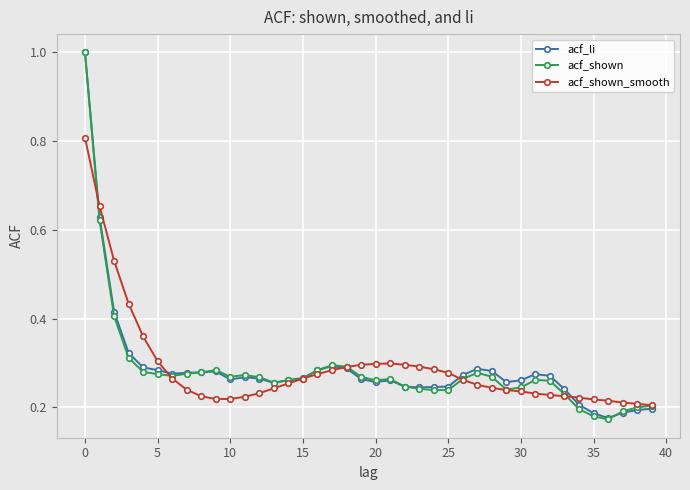

True or false: acf_shown has more than 1 interior local peaks.

True